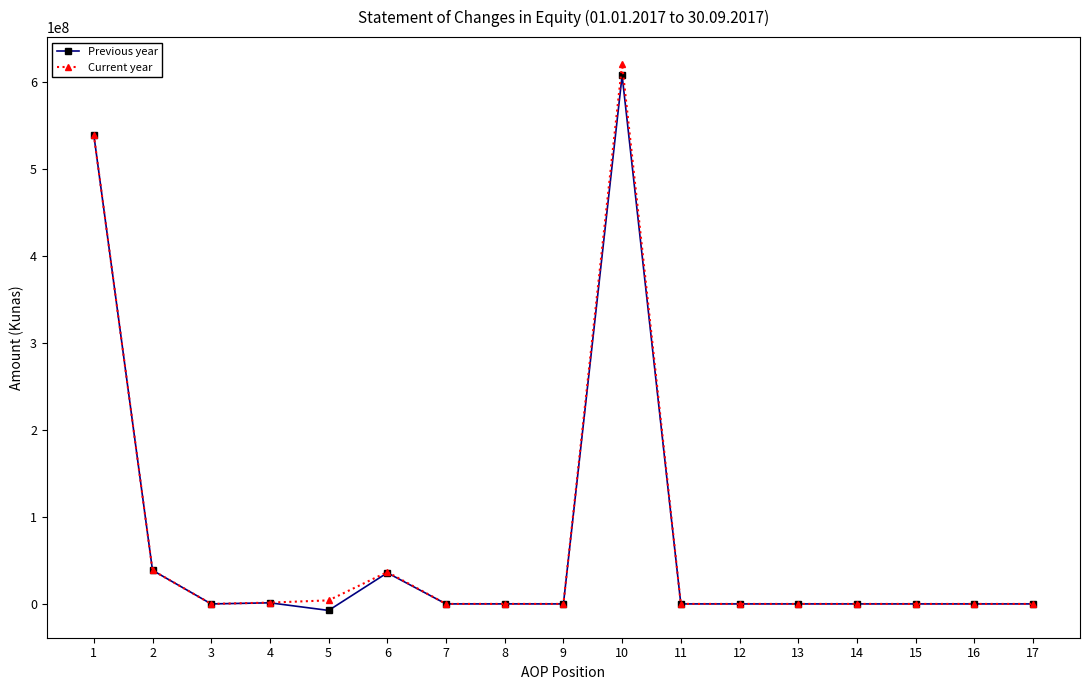

Is it true that Current year equals -334489009 at 7?

False